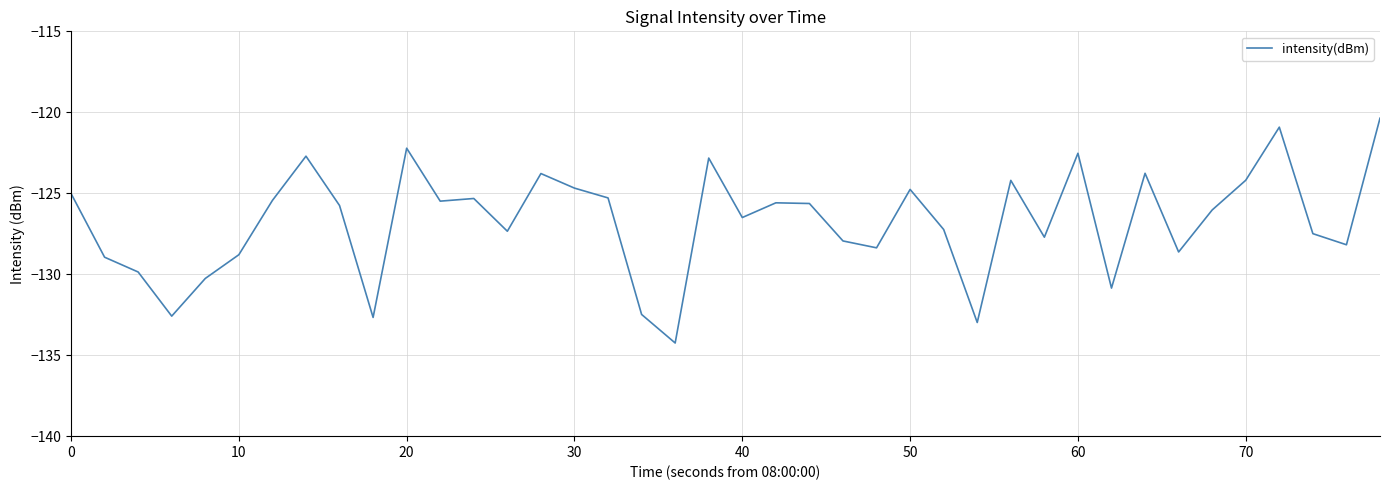

What is the greatest value displayed?

-120.4